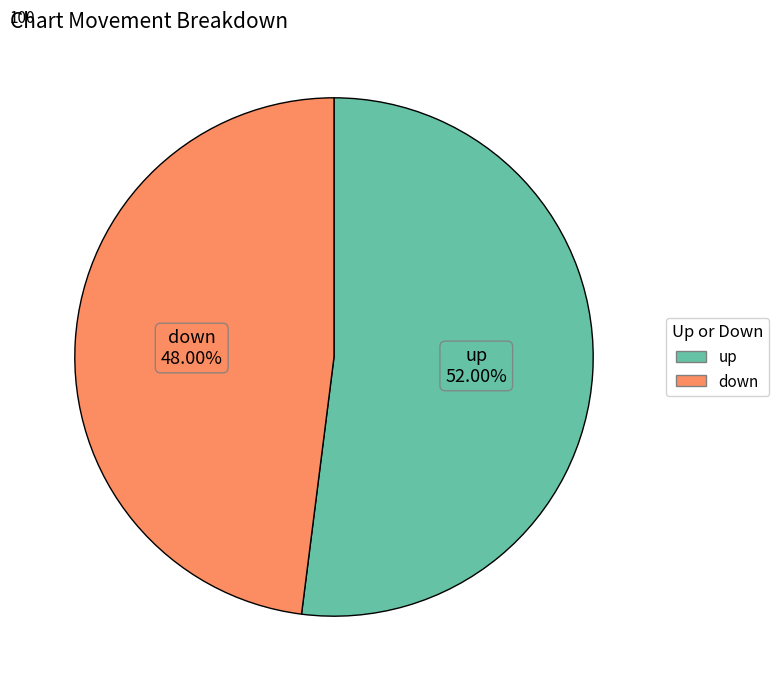

The down slice represents 35% of the pie. True or false?

False